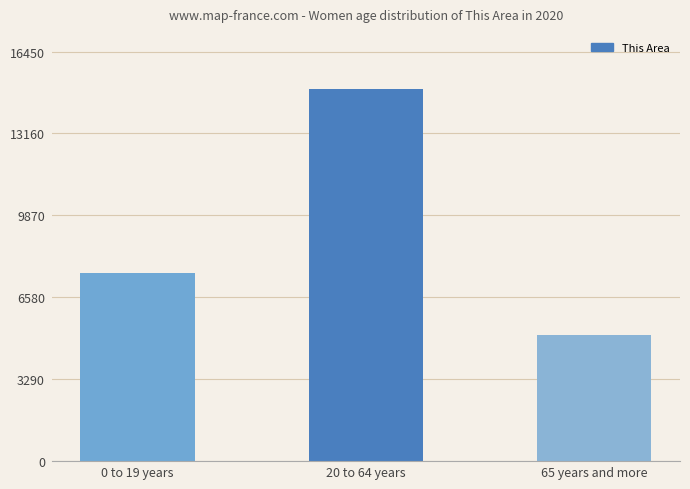

Approximately how many times larger is the value at 20 to 64 years compared to 0 to 19 years?

2.0